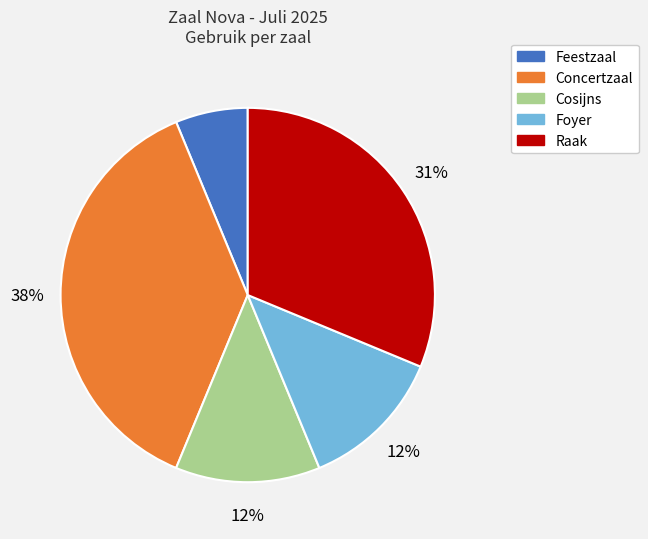

Is there any slice that represents more than half of the pie?

No